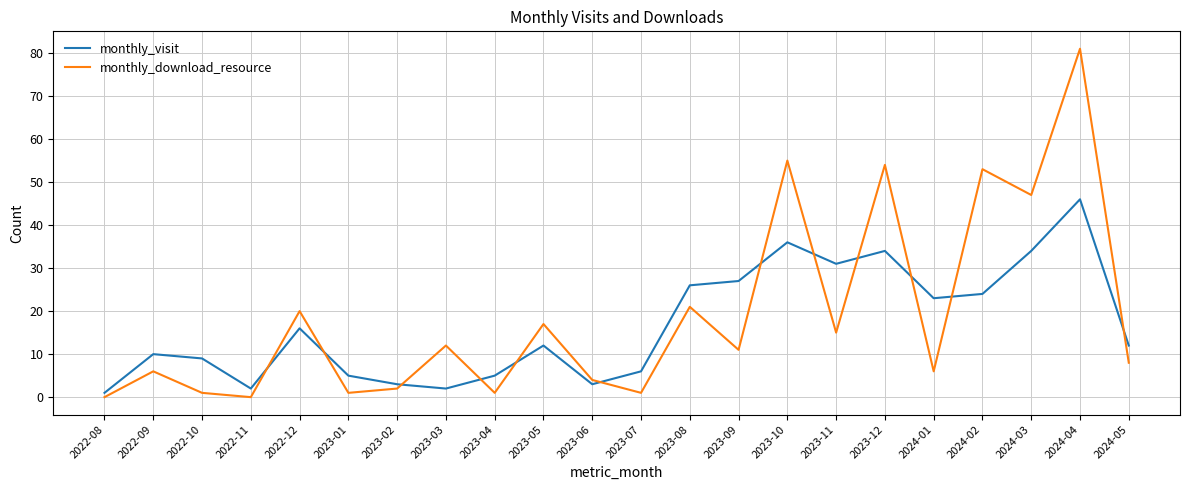

Which label corresponds to the largest value in the chart?

2024-04